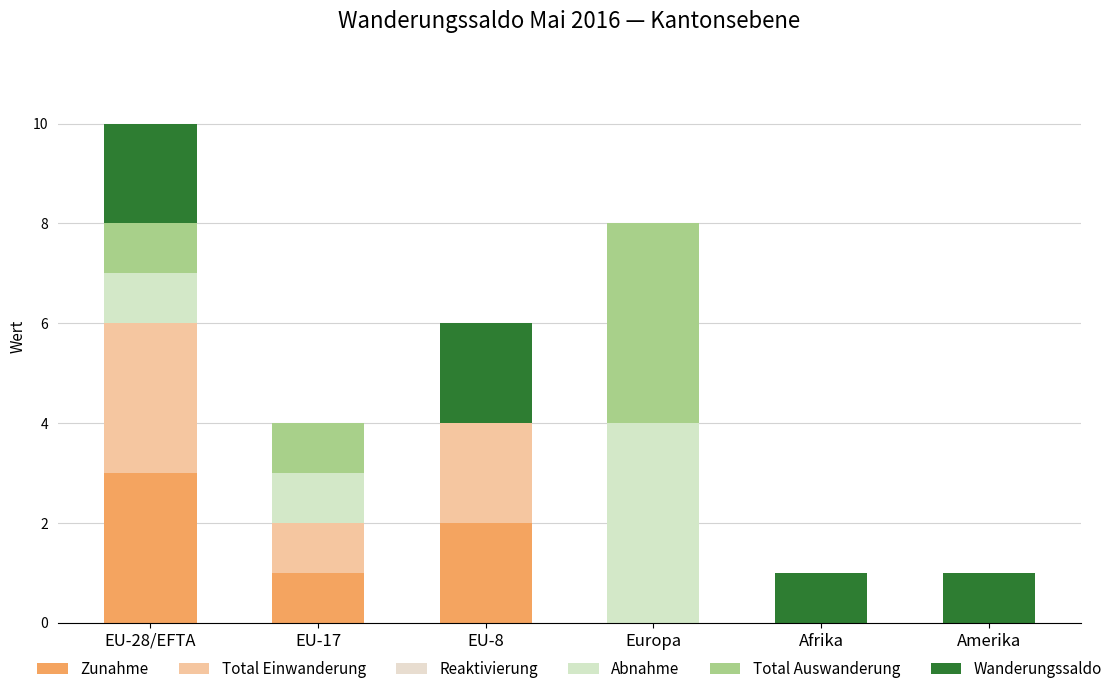

What is the total value across all series at Europa?

8